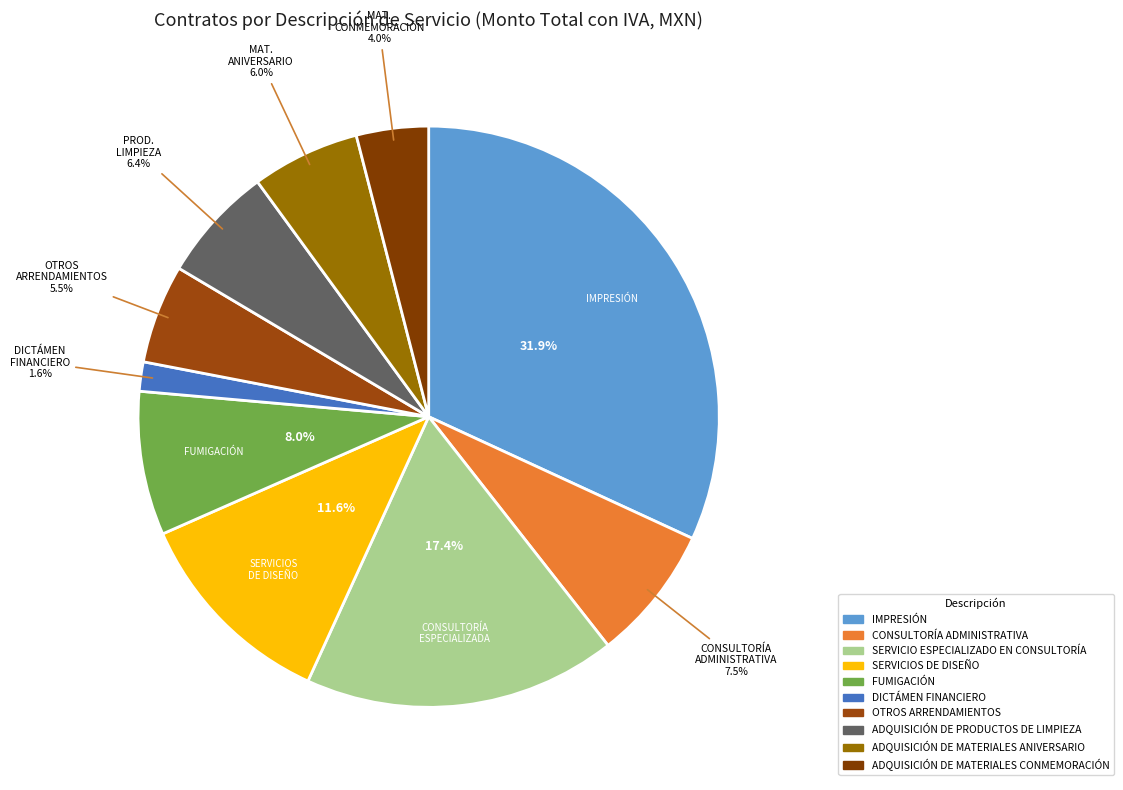

The IMPRESIÓN slice represents 32% of the pie. True or false?

True